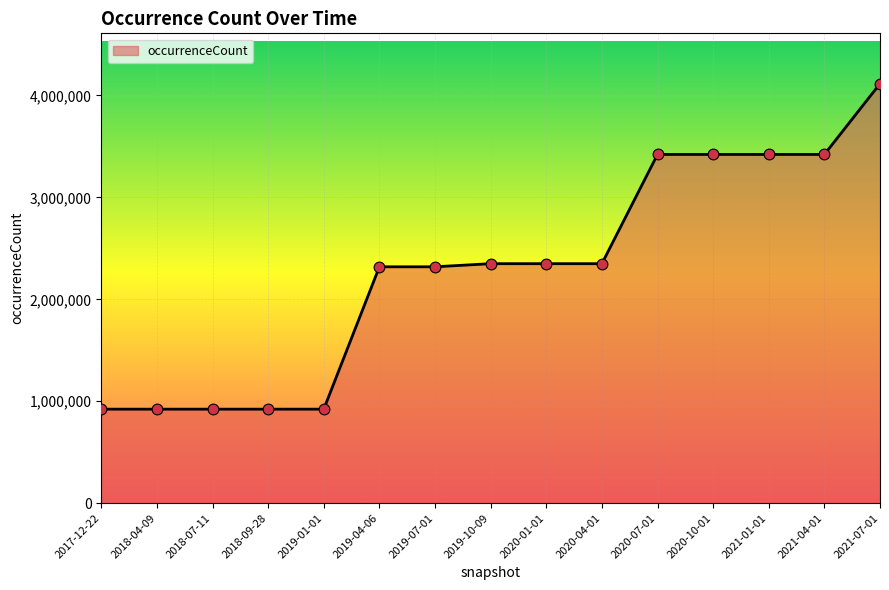

Approximately how many times larger is the value at 2021-04-01 compared to 2019-04-06?

1.5